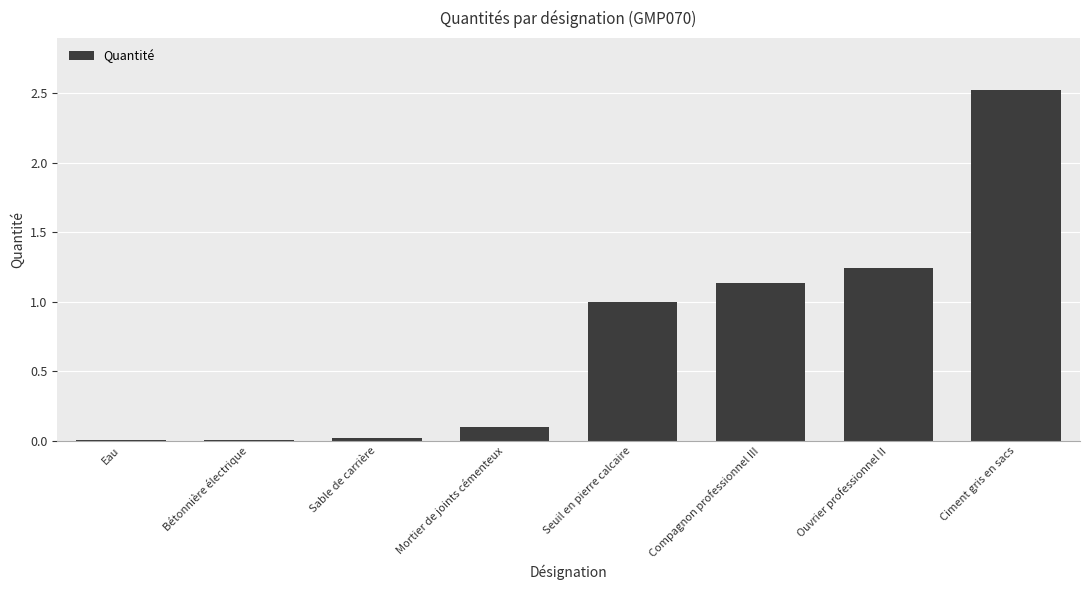

What is the sum of the values at Compagnon professionnel III and Seuil en pierre calcaire?

2.1